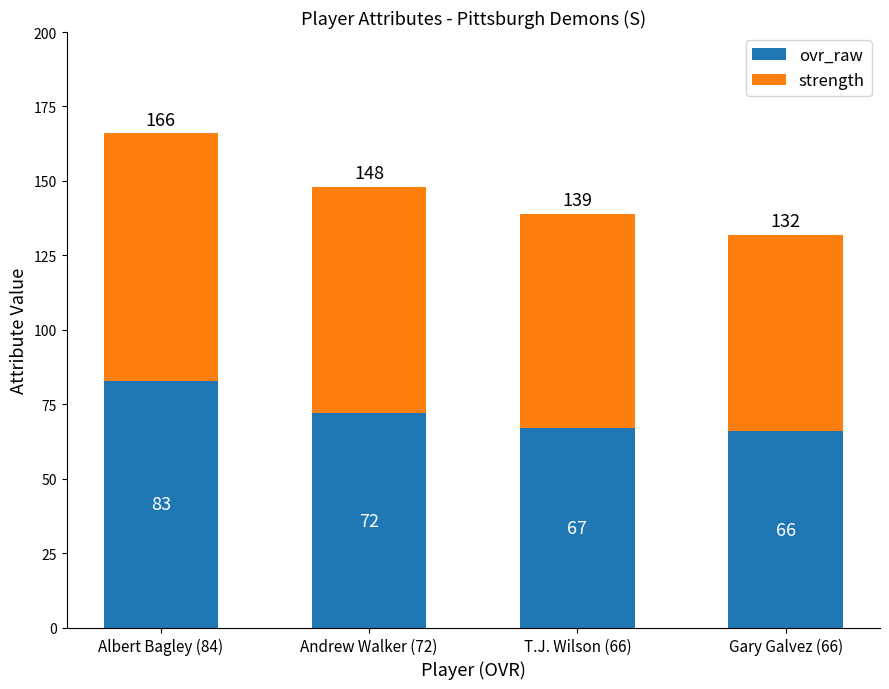

How many categories are shown in the chart?

4